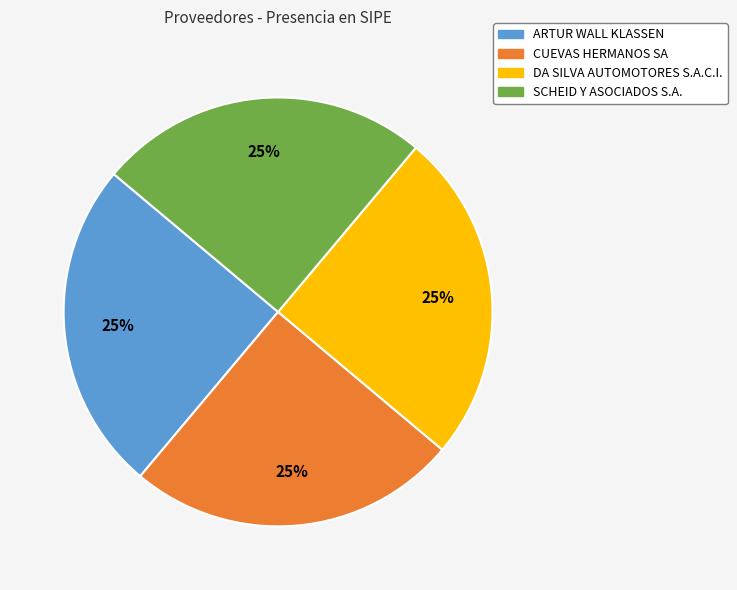

Does any single category account for the majority?

No